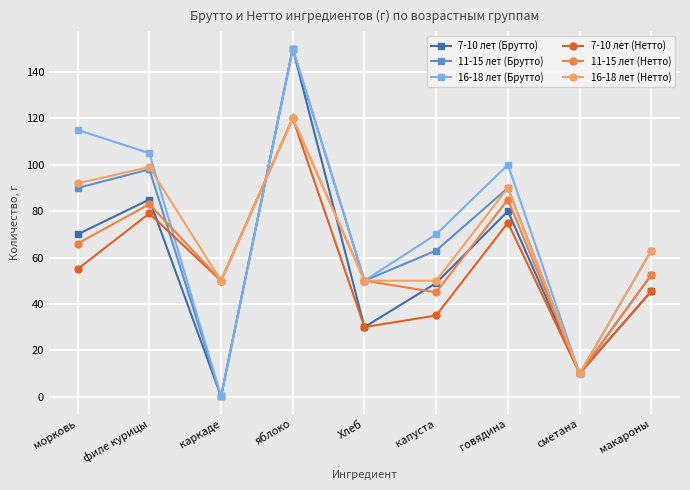

What is the difference between the maximum and second lowest values in the 7-10 лет (Нетто) series?

90.0